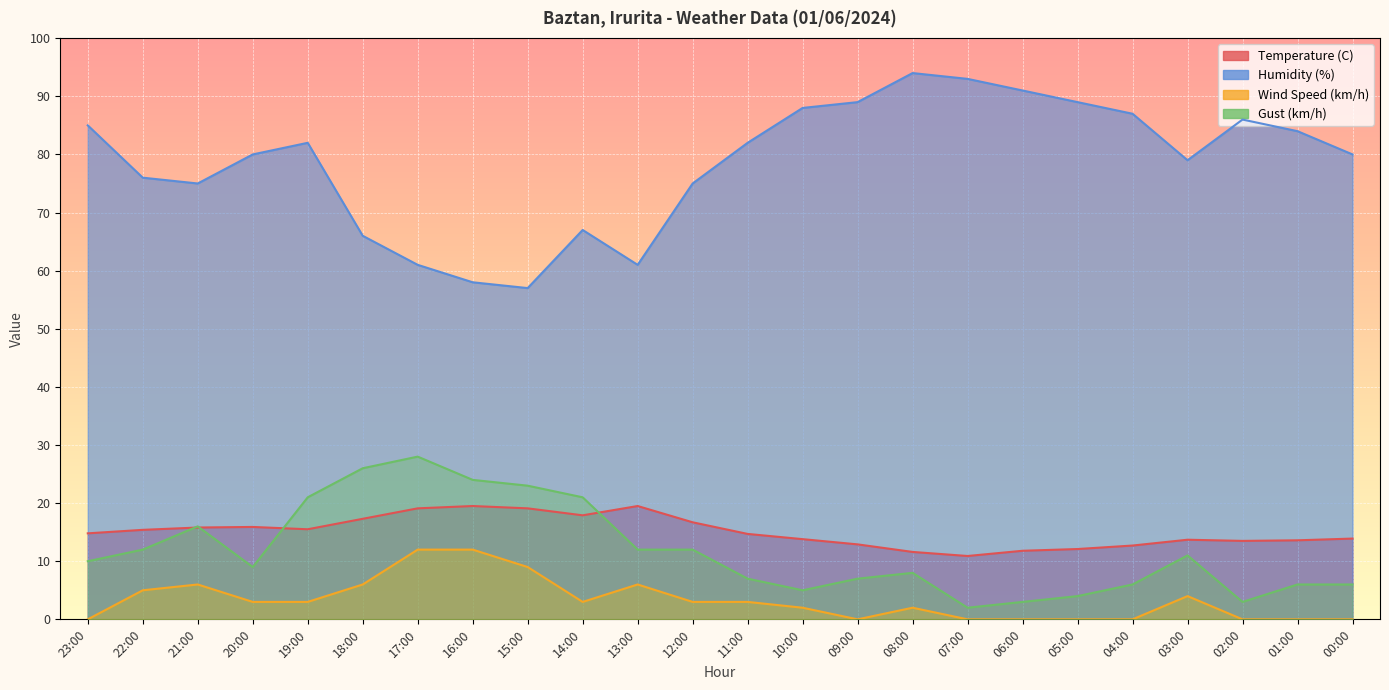

What is the maximum value shown in the chart?

94.0